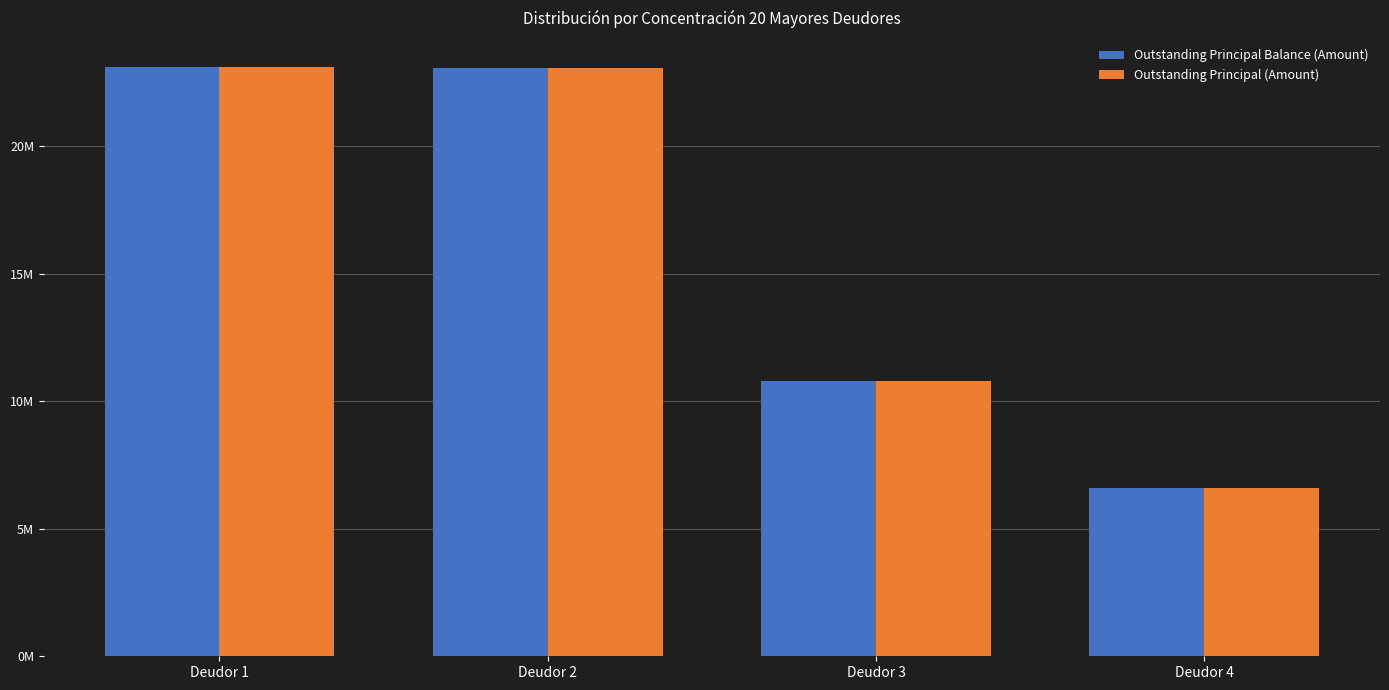

What are all the series names shown in the legend?

Outstanding Principal Balance (Amount), Outstanding Principal (Amount)